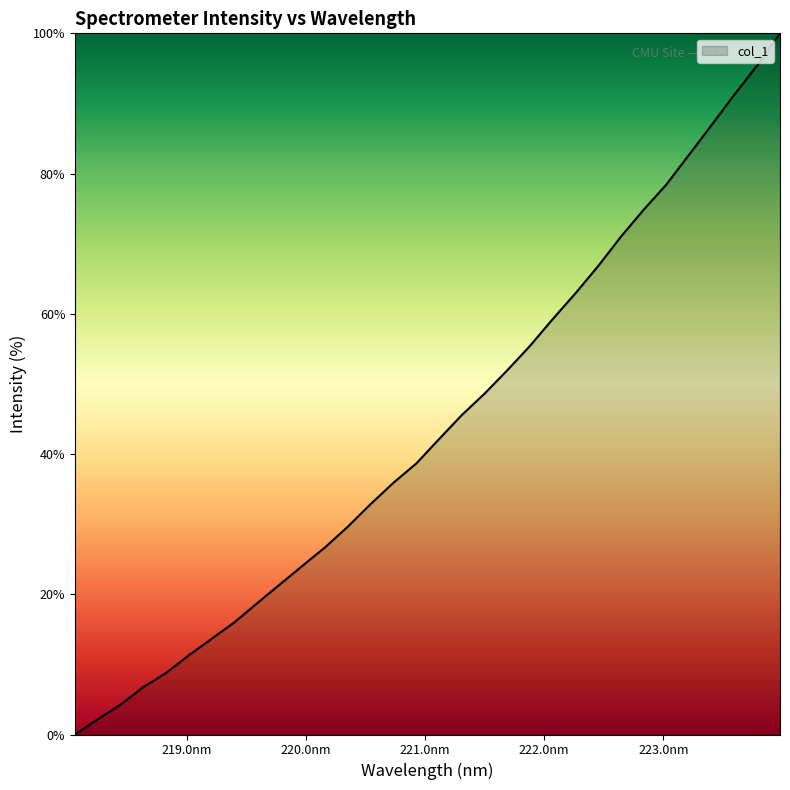

What is the greatest value displayed?

100.0